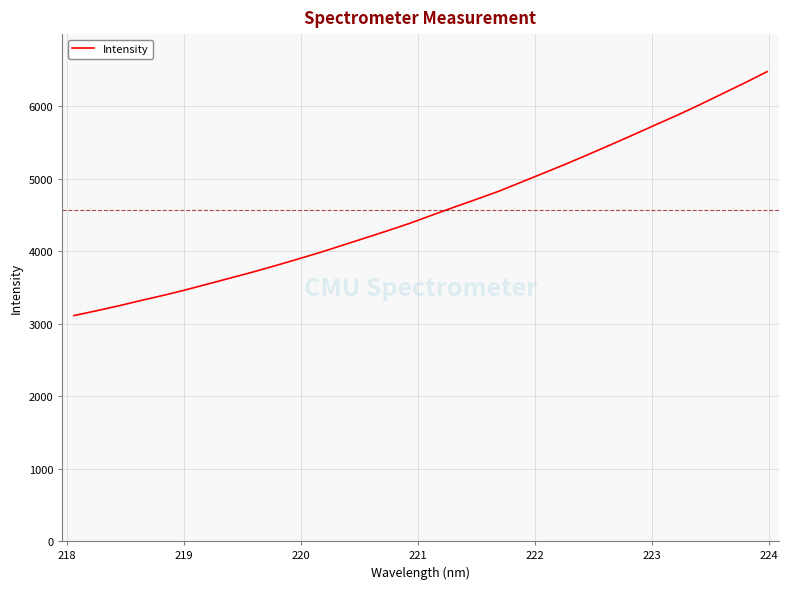

Reading right to left, transcribe all the data shown in this chart.

6477.5	6322.5	6173.0	6023.2	5879.8	5742.8	5604.5	5468.9	5334.9	5203.6	5078.4	4953.3	4828.5	4717.7	4608.4	4497.2	4384.0	4281.1	4181.3	4081.8	3983.3	3890.9	3800.7	3713.6	3631.0	3549.0	3467.7	3391.4	3320.6	3246.7	3178.0	3112.2